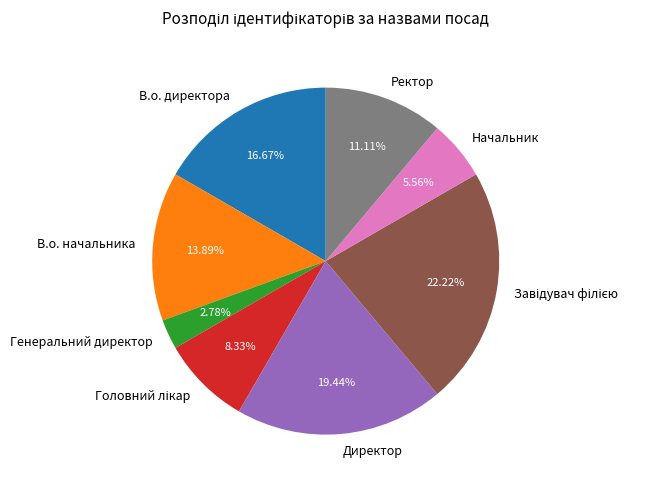

How many segments does this pie chart have?

8